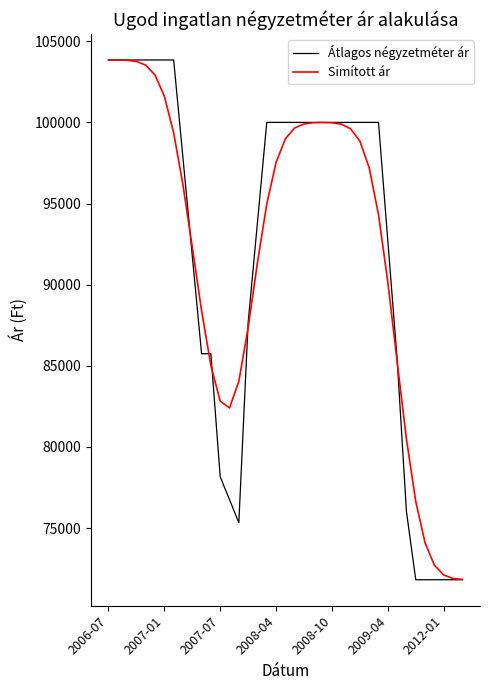

How many values in the Átlagos négyzetméter ár series are below 100000?

18